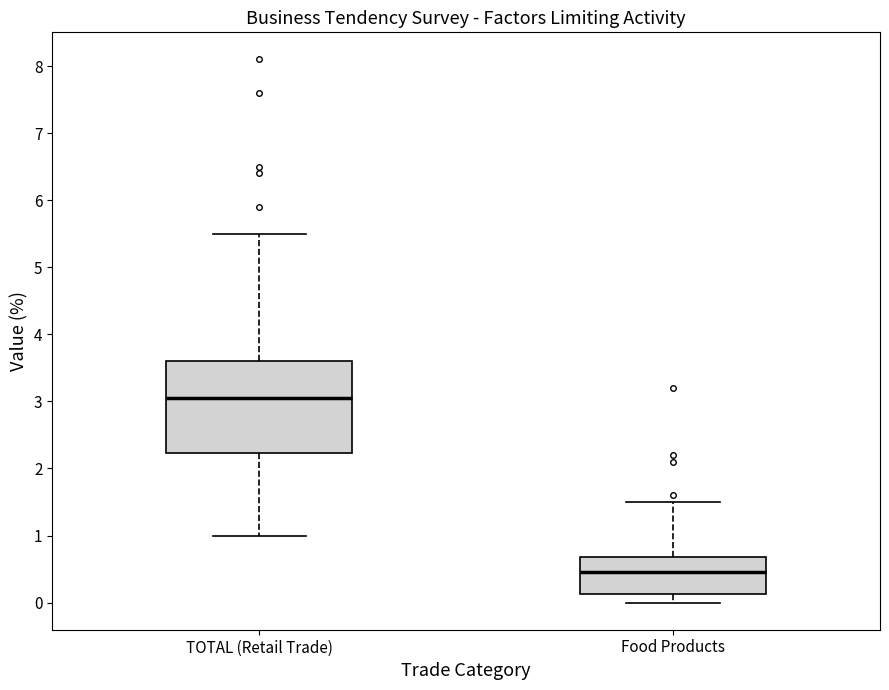

Comparing the boxes themselves (not the whiskers), which one is the tallest?

TOTAL (Retail Trade)